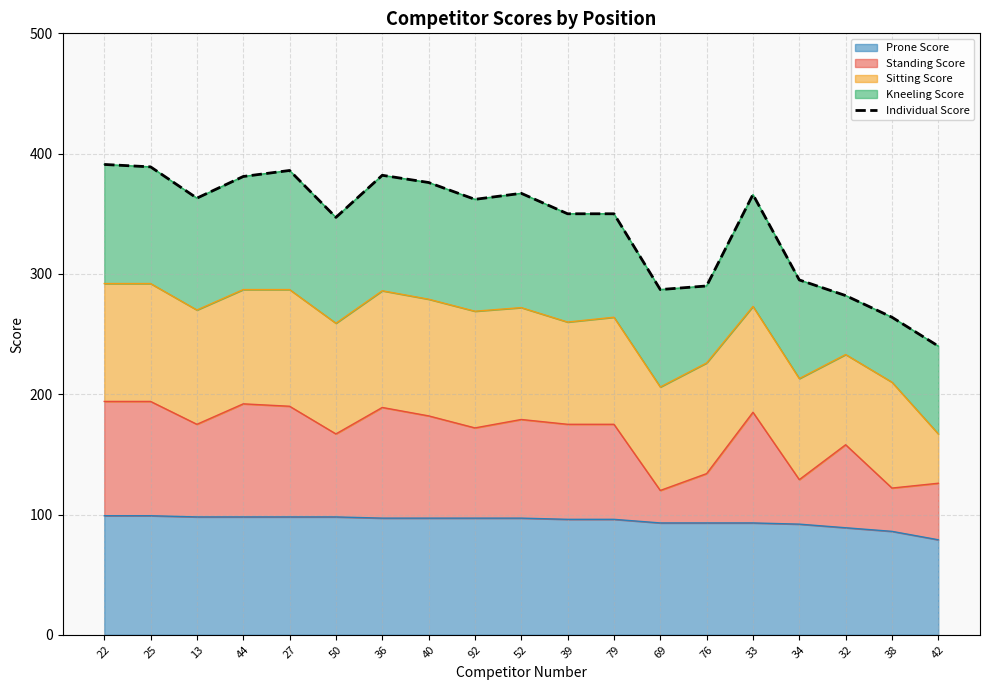

Reading right to left, transcribe all the data shown in this chart.

240	264	282	295	366	290	287	350	350	367	362	376	382	347	386	381	363	389	391